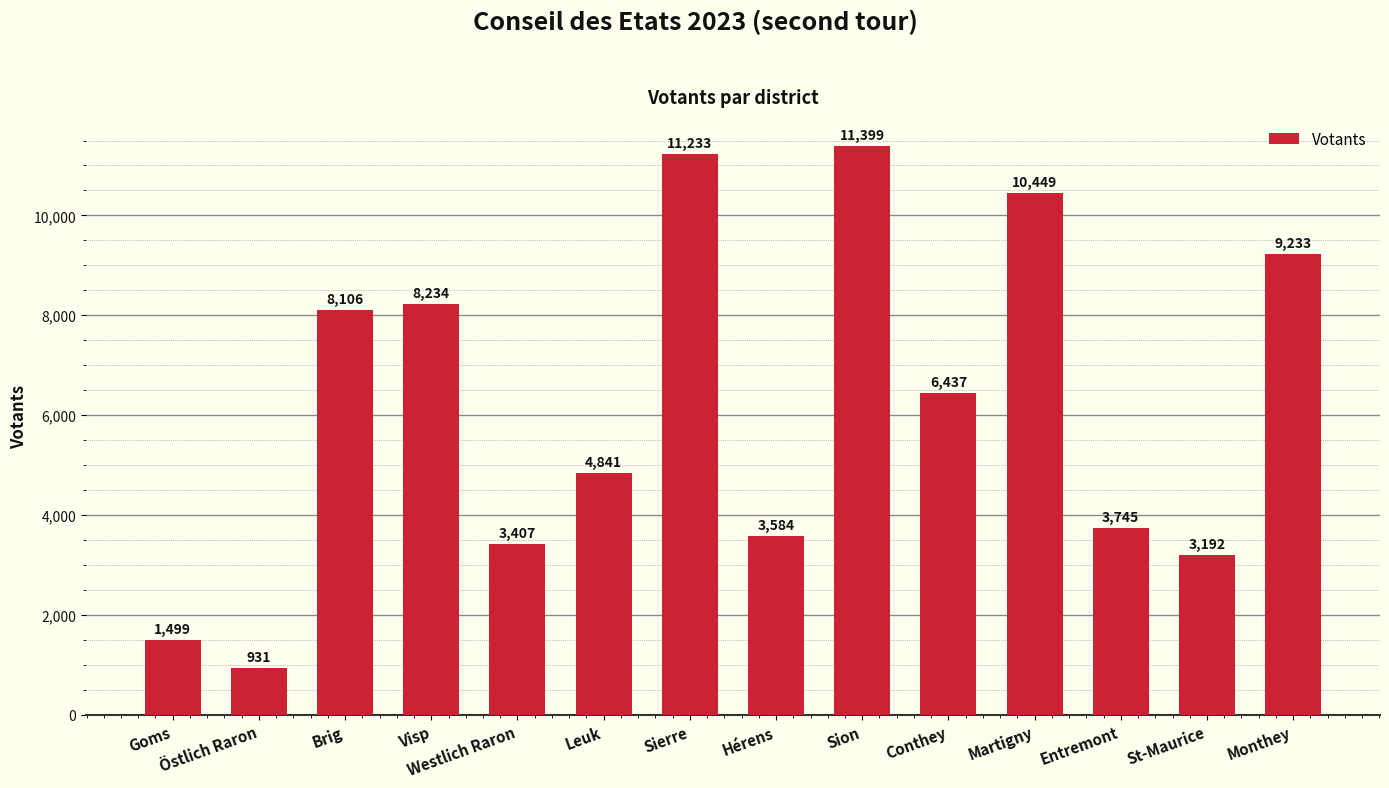

Approximately how many times larger is the value at Goms compared to Hérens?

0.4